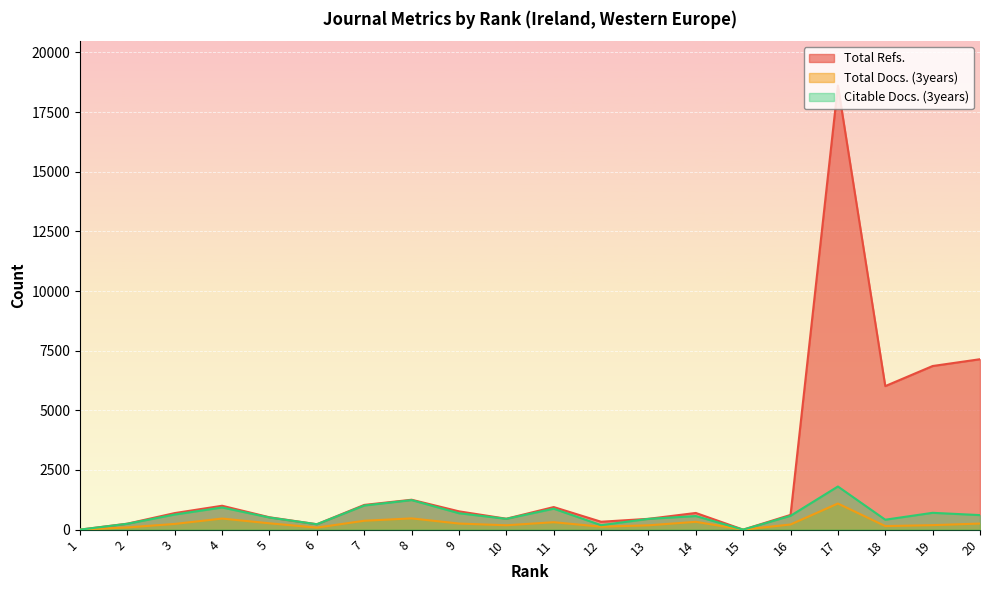

At which label is Total Docs. (3years) closest to 547?

8